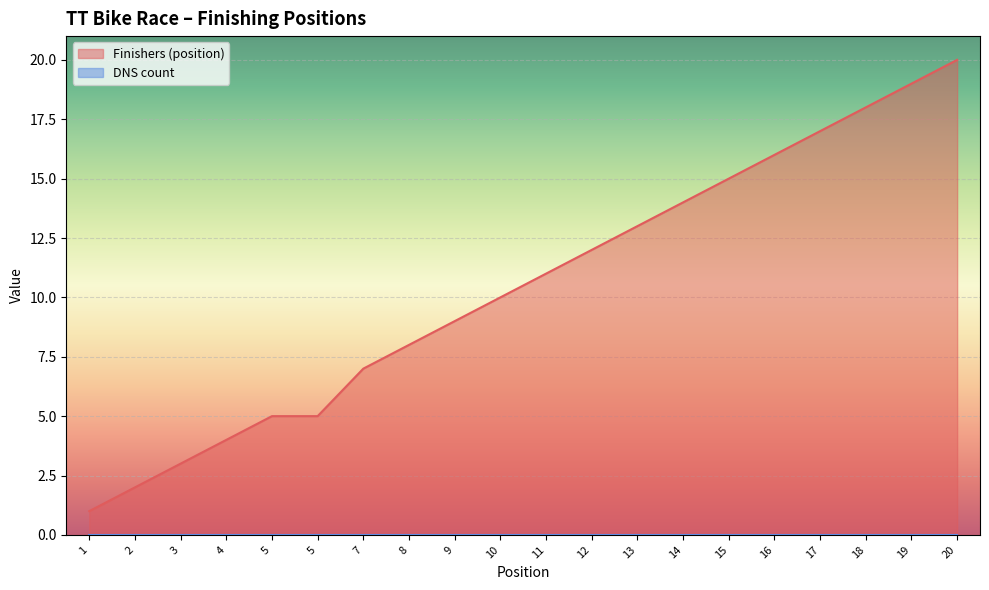

Rank the categories by value from highest to lowest.

20, 19, 18, 17, 16, 15, 14, 13, 12, 11, 10, 9, 8, 7, 5, 5, 4, 3, 2, 1